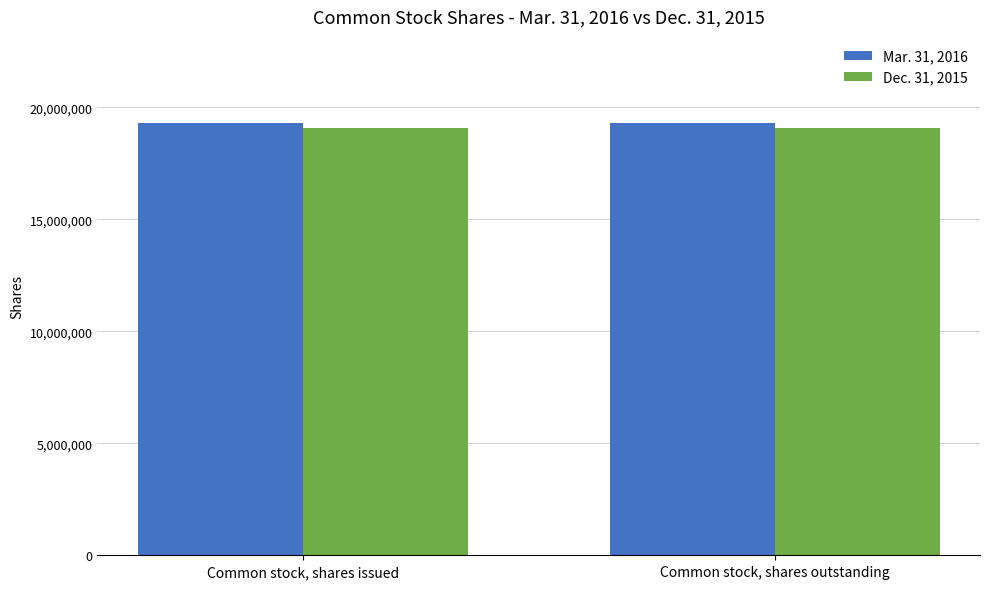

The Dec. 31, 2015 series shows 19050204 at Common stock, shares issued. True or false?

True